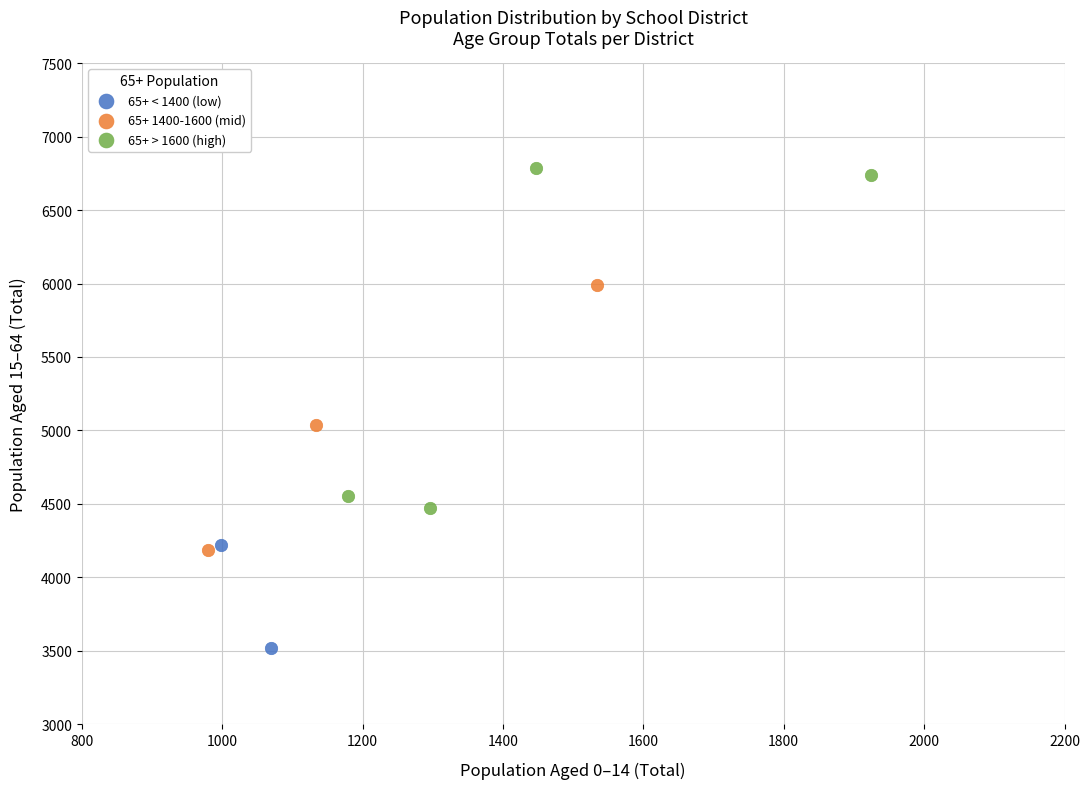

Which series reaches the maximum Y coordinate?

65+ > 1600 (high)